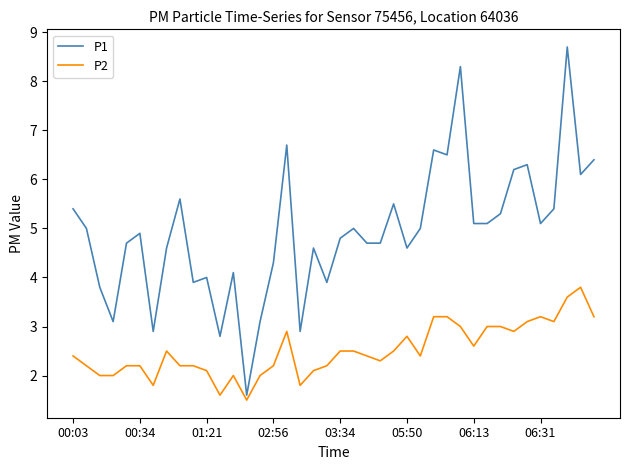

True or false: P1 has more than 1 points higher than both neighbors.

True